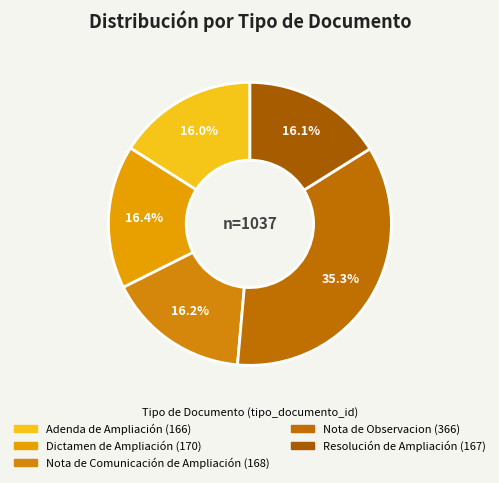

Does Nota de Observacion account for over 50% of the chart?

No